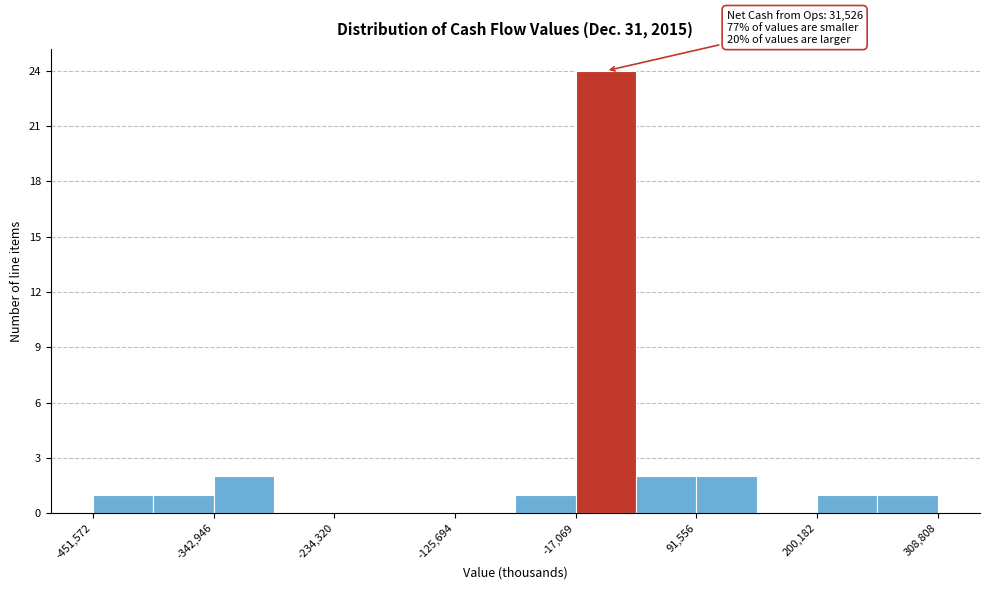

Read against the x-axis, roughly where is the centre of the tallest bar?

20000